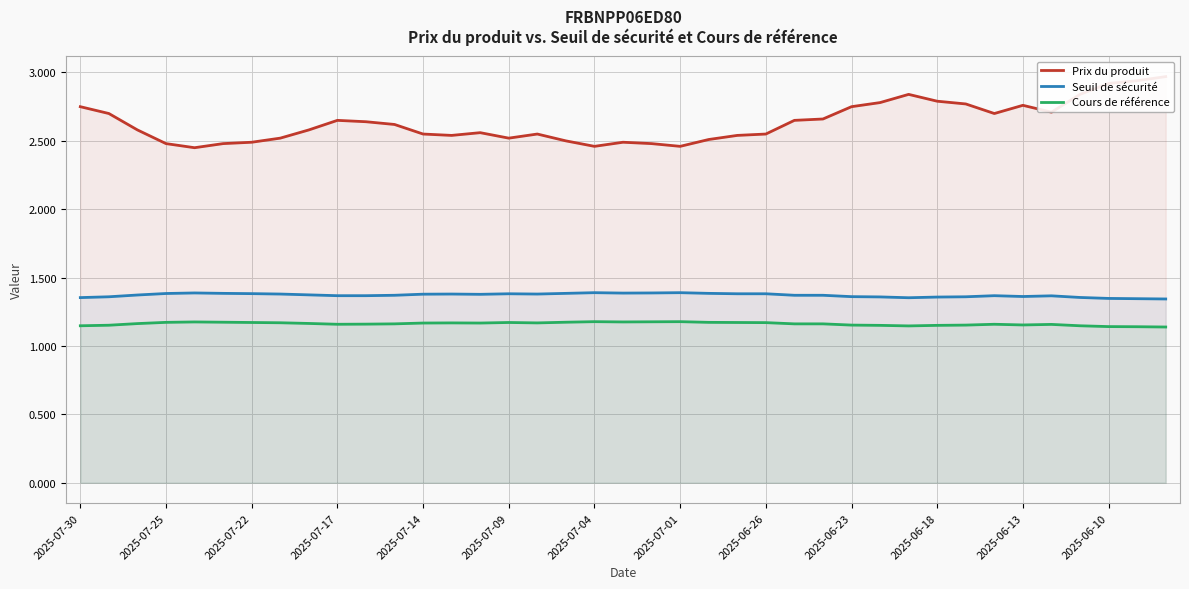

How many Cours de référence values are between 1 and 2?

39